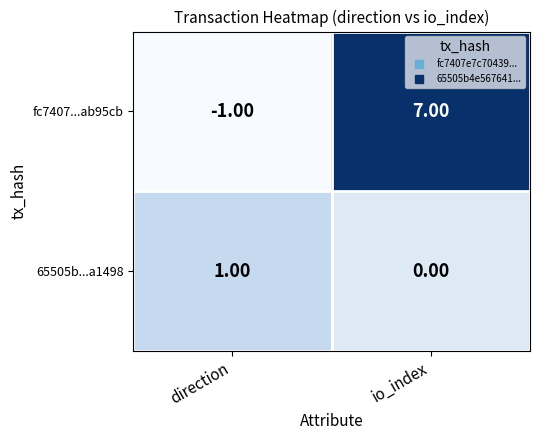

Which series changed the most between direction and io_index?

fc7407...ab95cb